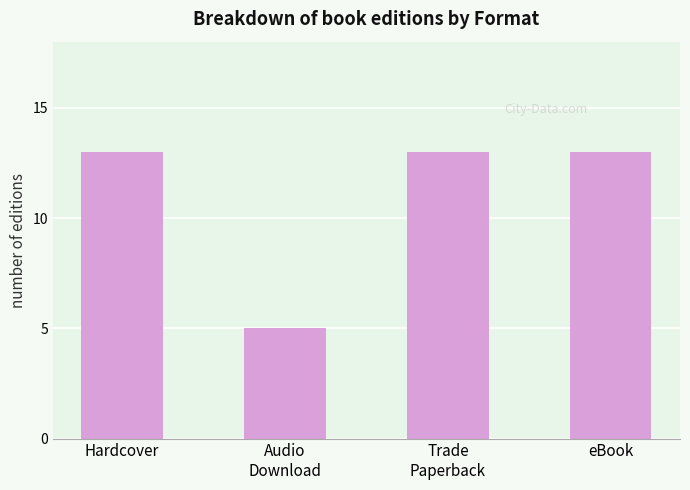

How many distinct data groups are displayed?

1